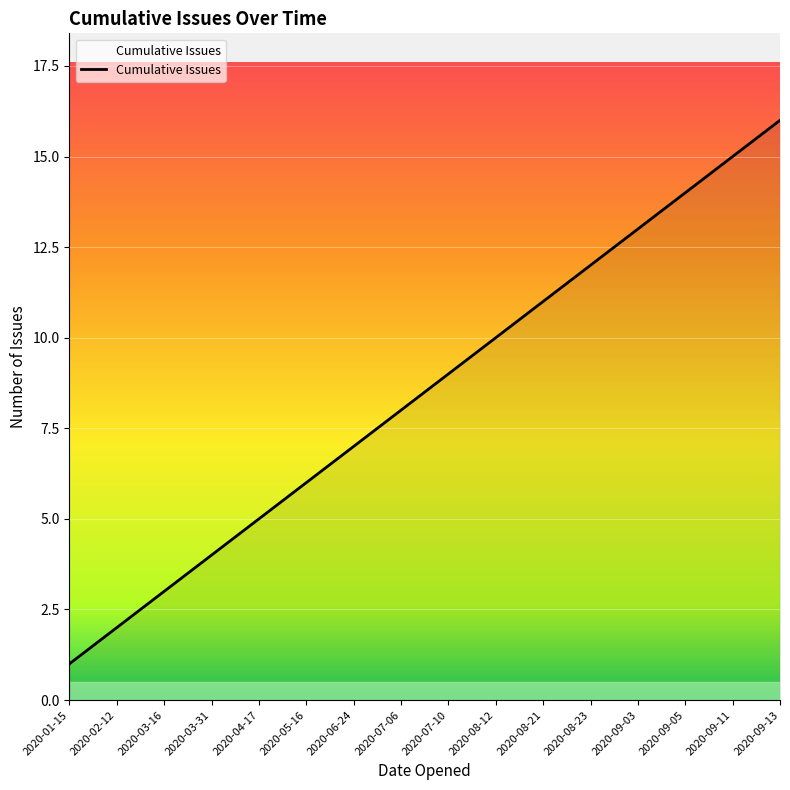

Reading right to left, what are all the values shown in this chart?

2020-09-13=16	2020-09-11=15	2020-09-05=14	2020-09-03=13	2020-08-23=12	2020-08-21=11	2020-08-12=10	2020-07-10=9	2020-07-06=8	2020-06-24=7	2020-05-16=6	2020-04-17=5	2020-03-31=4	2020-03-16=3	2020-02-12=2	2020-01-15=1